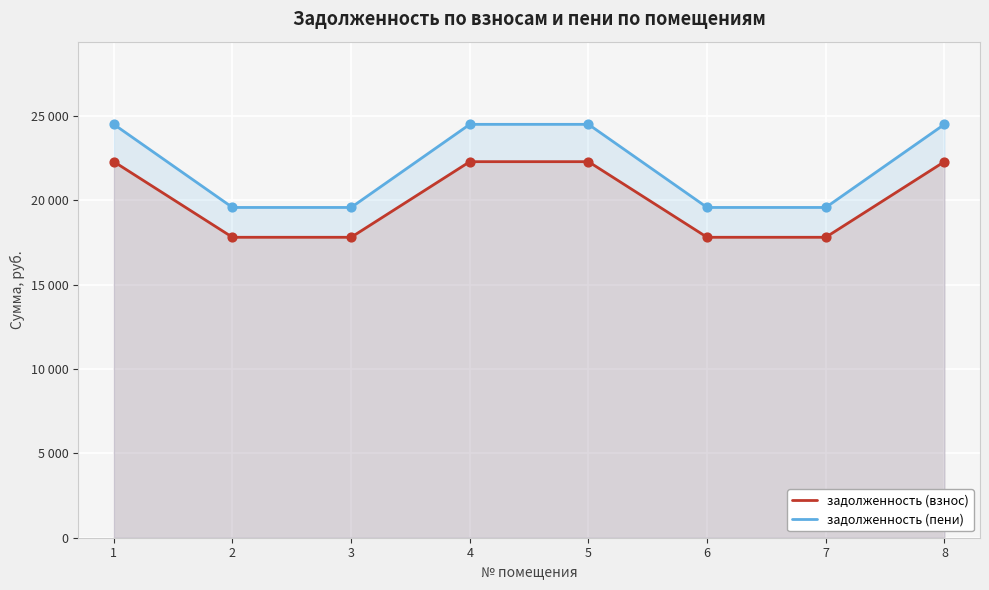

At which category is the sum across all series the highest?

1